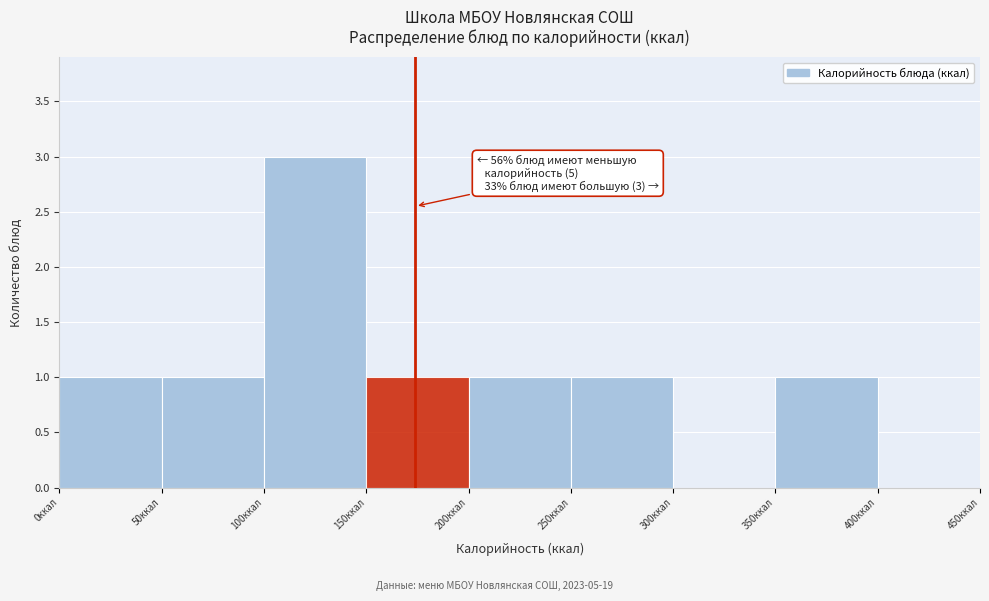

Over which range of the x-axis is the bar tallest?

100 to 150